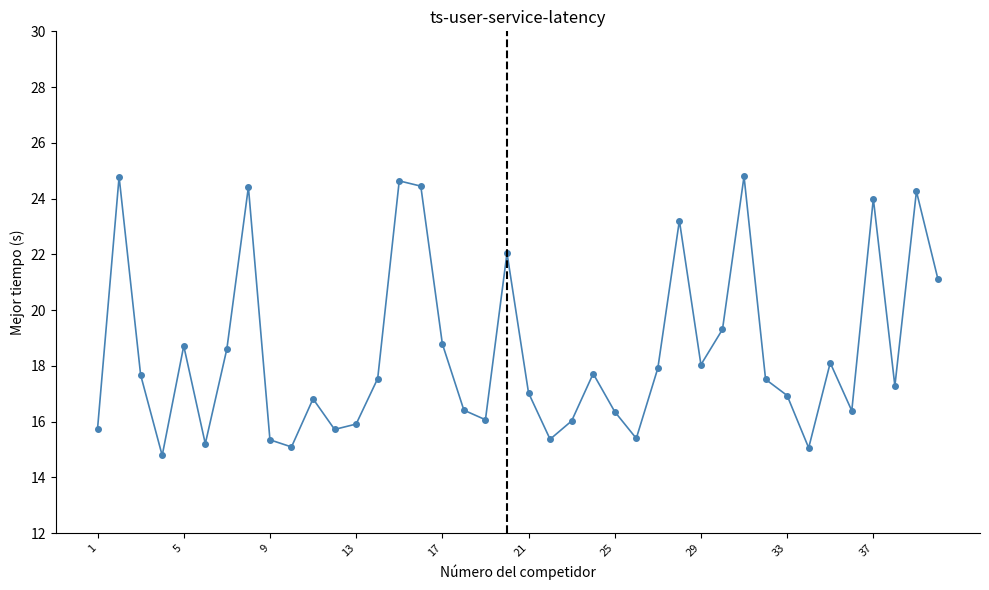

What is the average value?

18.5